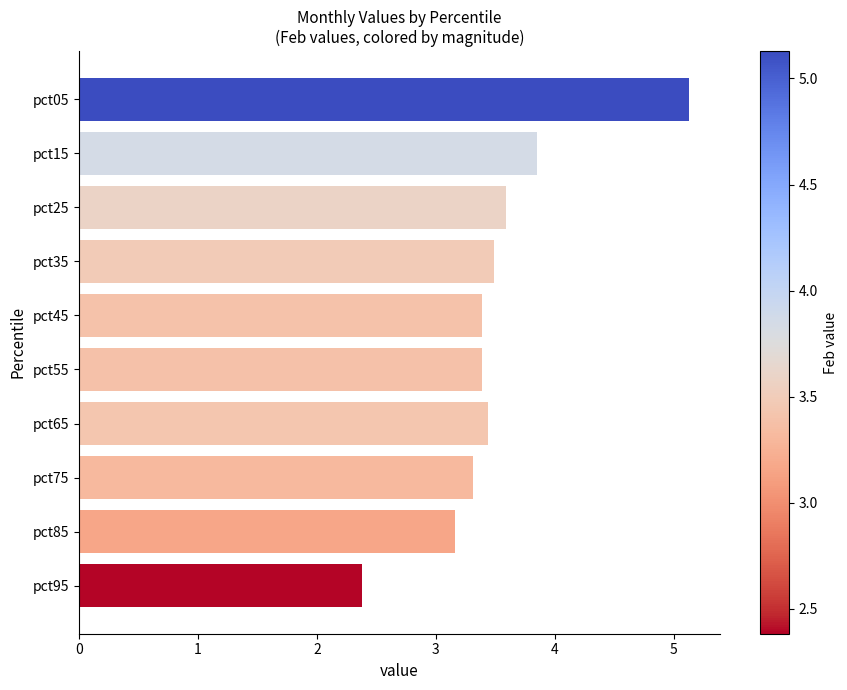

Which category has the lowest value across all series?

pct95